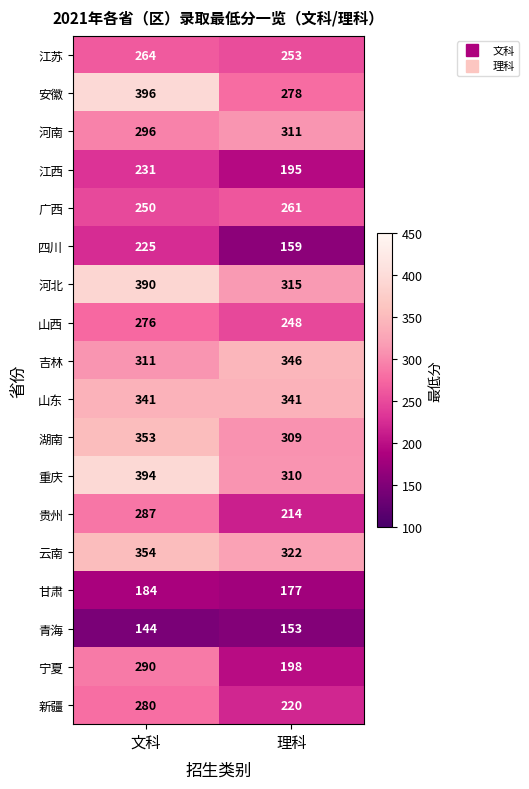

What is the average value of the 云南 series?

338